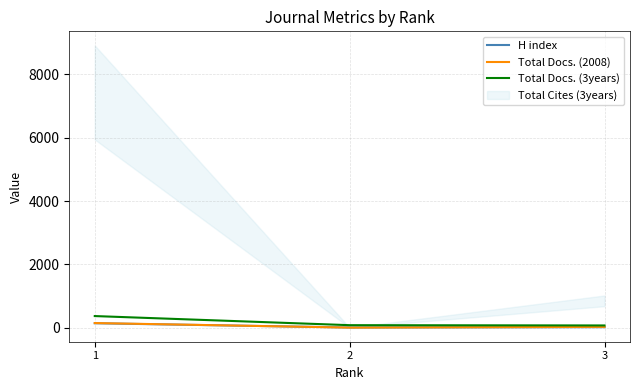

The H index series shows 20 at 3. True or false?

False